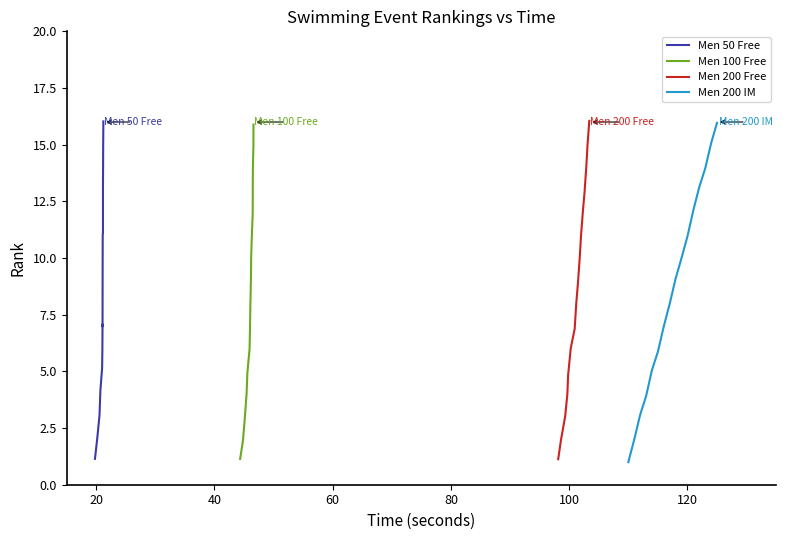

Is the value of Men 100 Free at 80 greater than the value of Men 200 Free at 13?

No